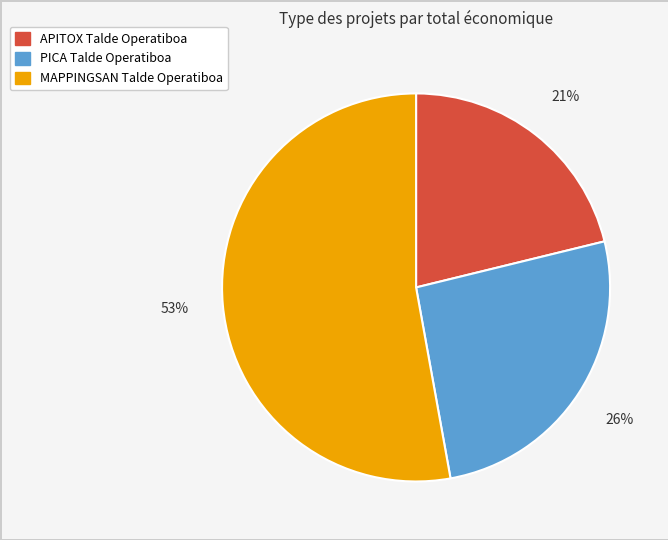

To the nearest percent, what is the combined percentage of MAPPINGSAN Talde Operatiboa and APITOX Talde Operatiboa?

74%